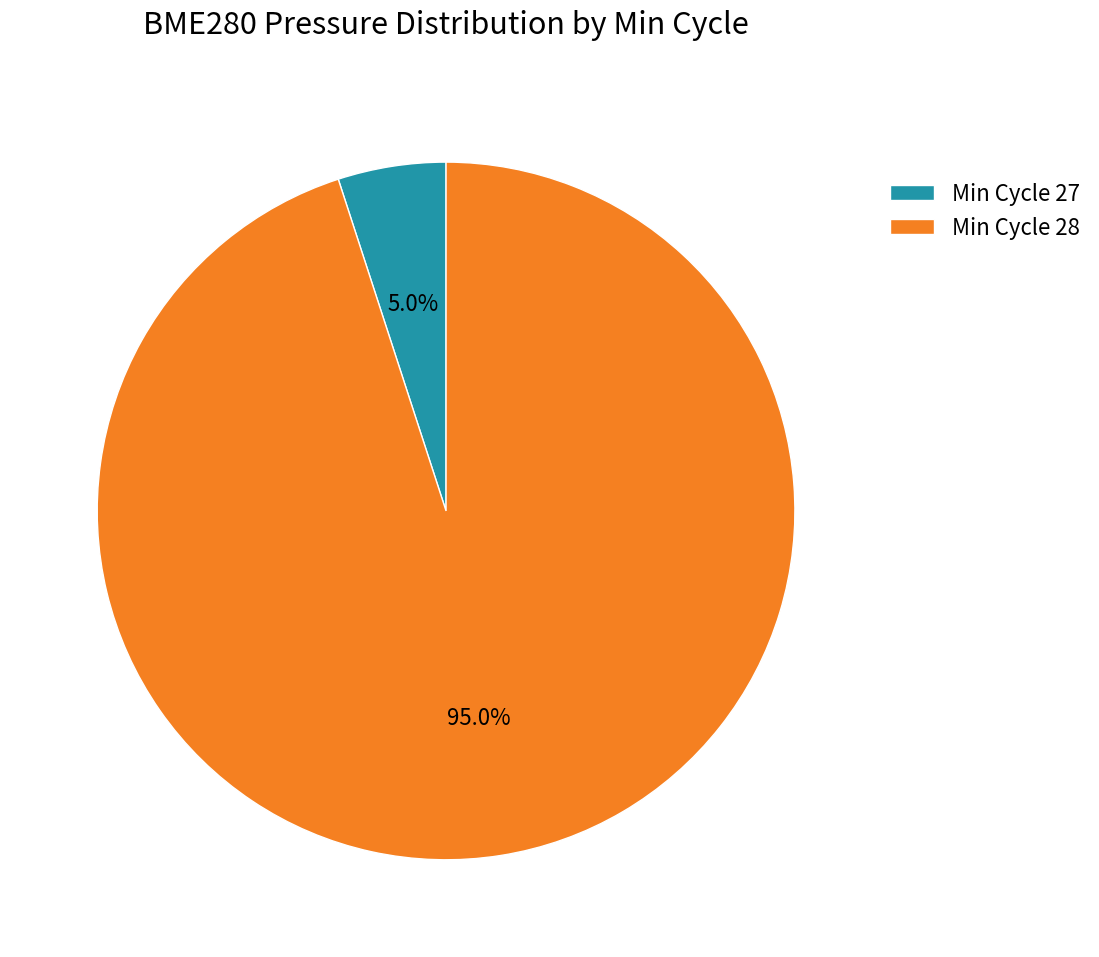

Which slice is the largest?

Min Cycle 28